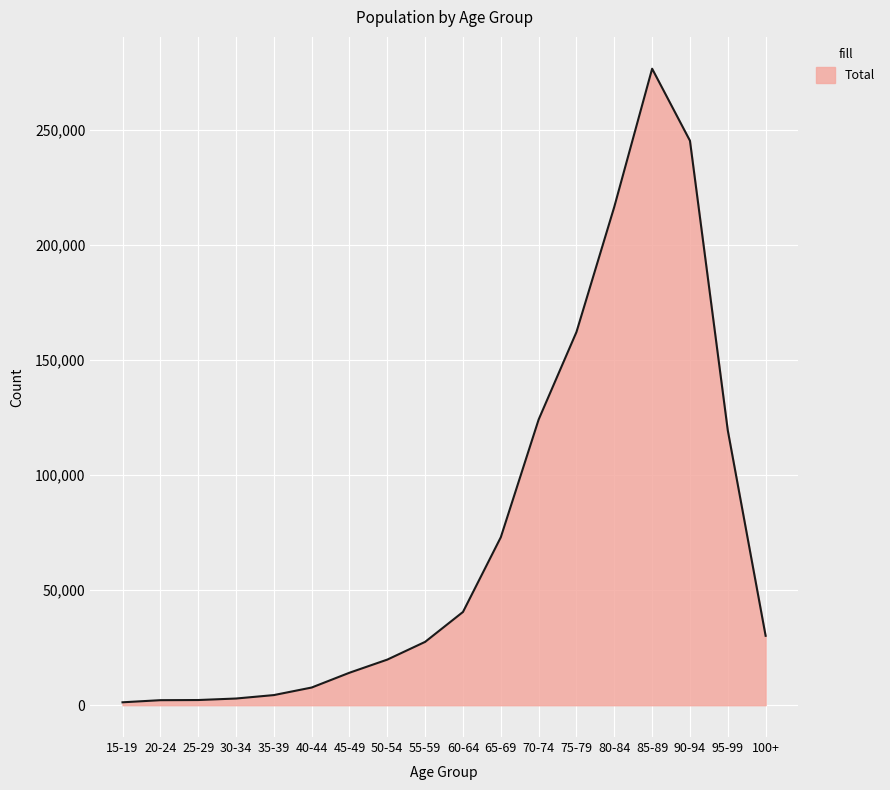

Approximately how many times larger is the value at 85-89 compared to 60-64?

6.8